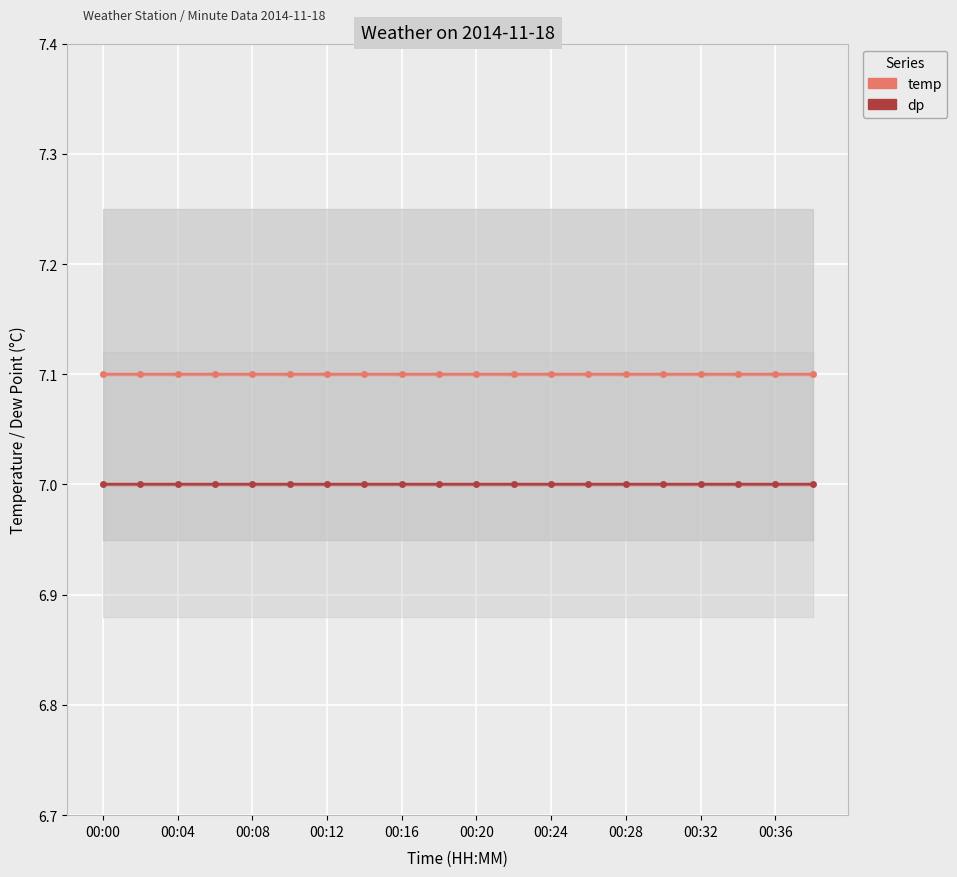

How many categories are shown in the chart?

20